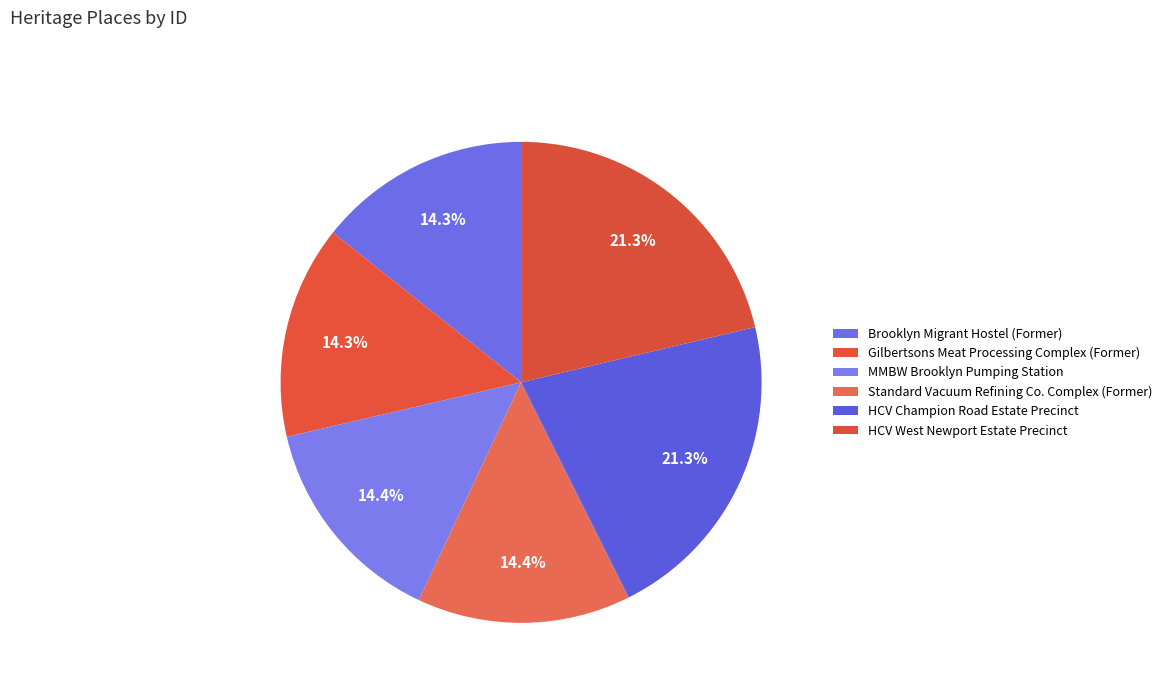

Is it true that Gilbertsons Meat Processing Complex (Former) is 14% of the pie?

True